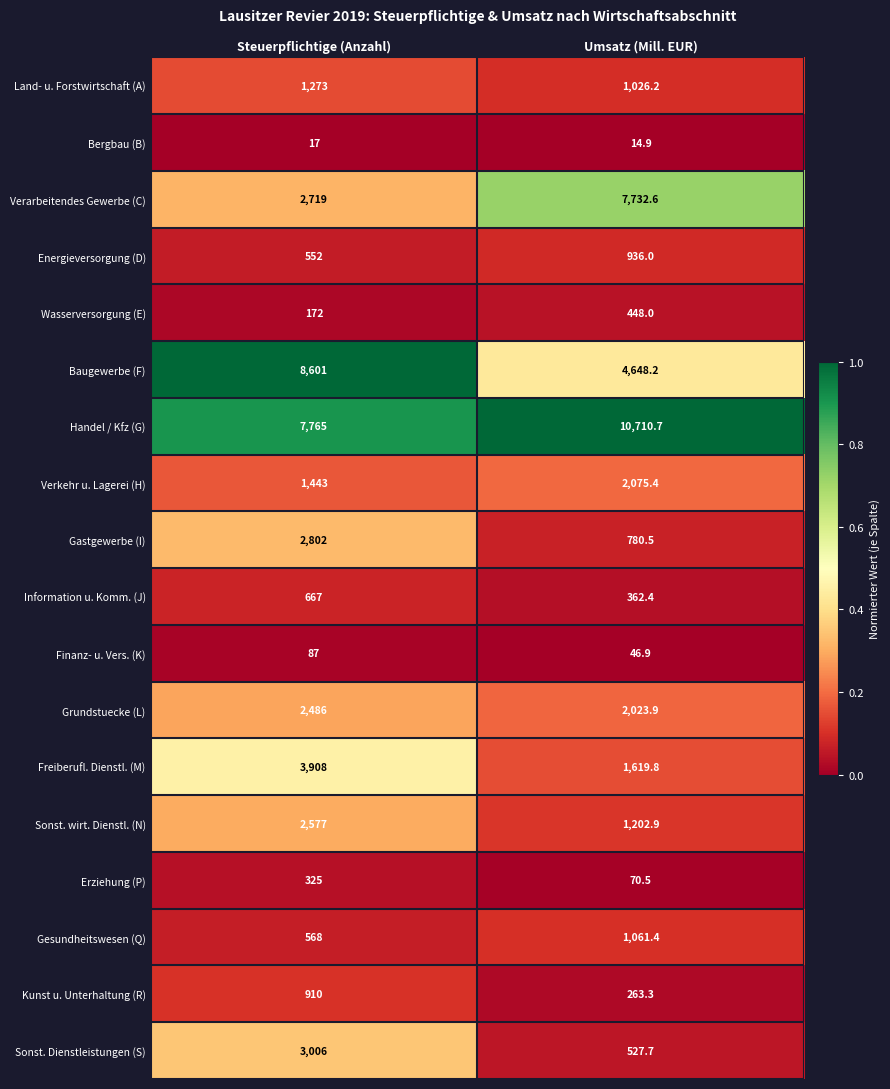

At which label does Handel / Kfz (G) reach its minimum?

Steuerpflichtige (Anzahl)